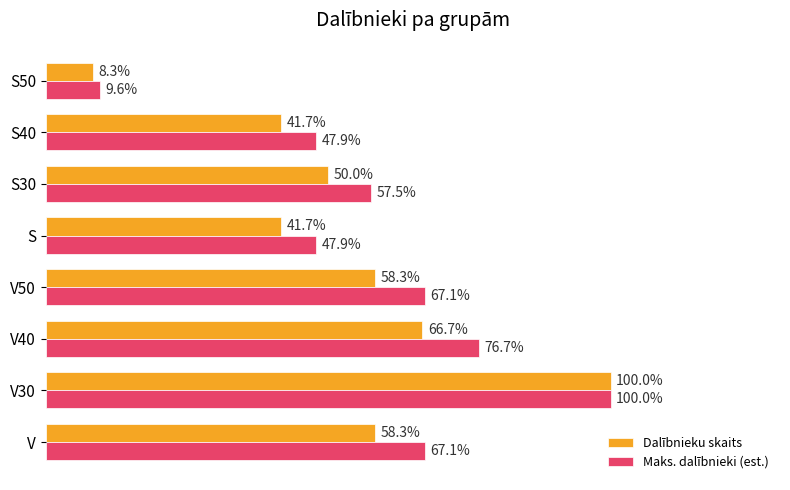

At which label does Dalībnieku skaits reach its peak?

V30